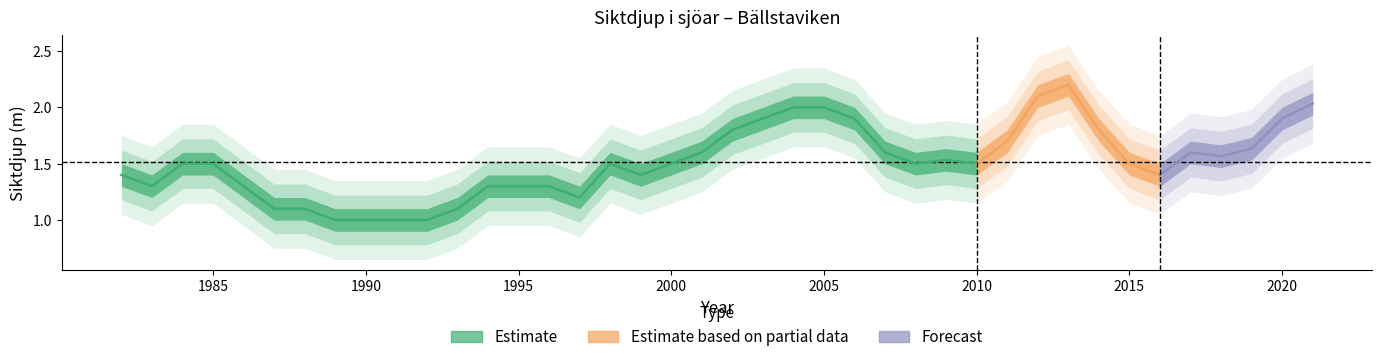

True or false: the data shows 0.3 at 2015.

False